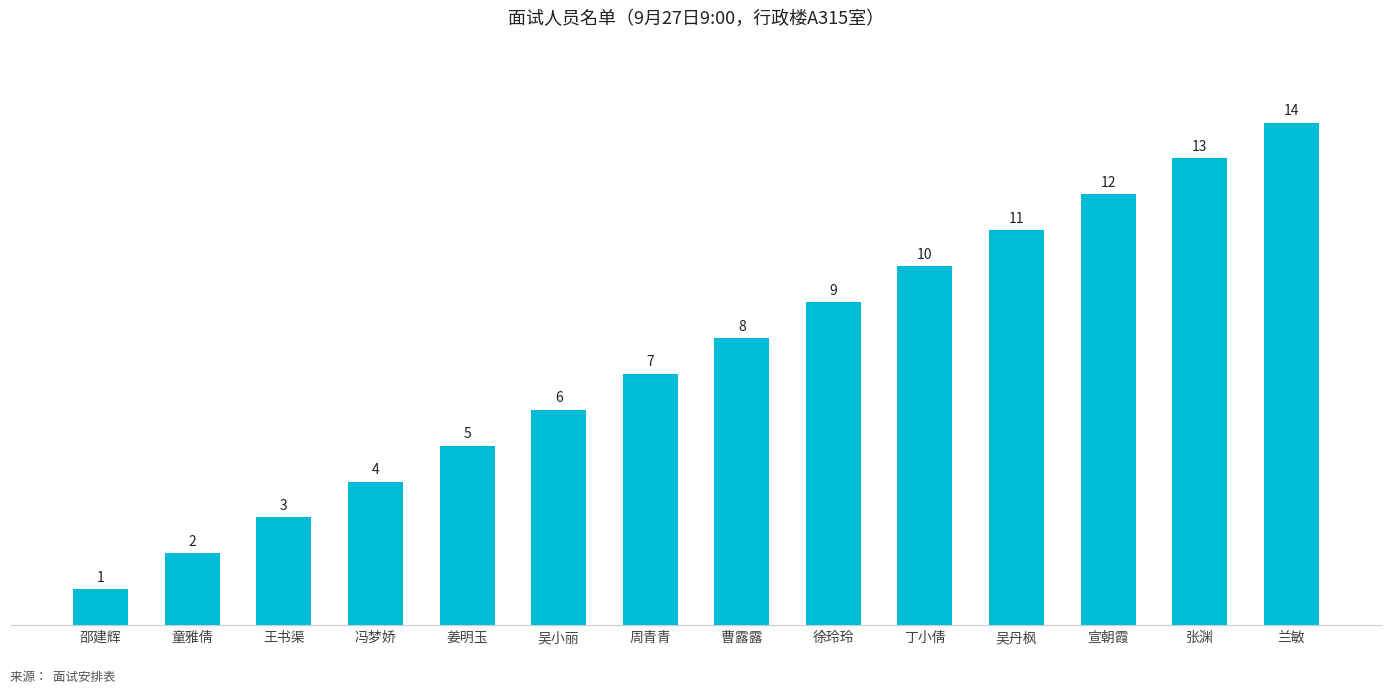

The chart shows a value of 8 at 兰敏. True or false?

False